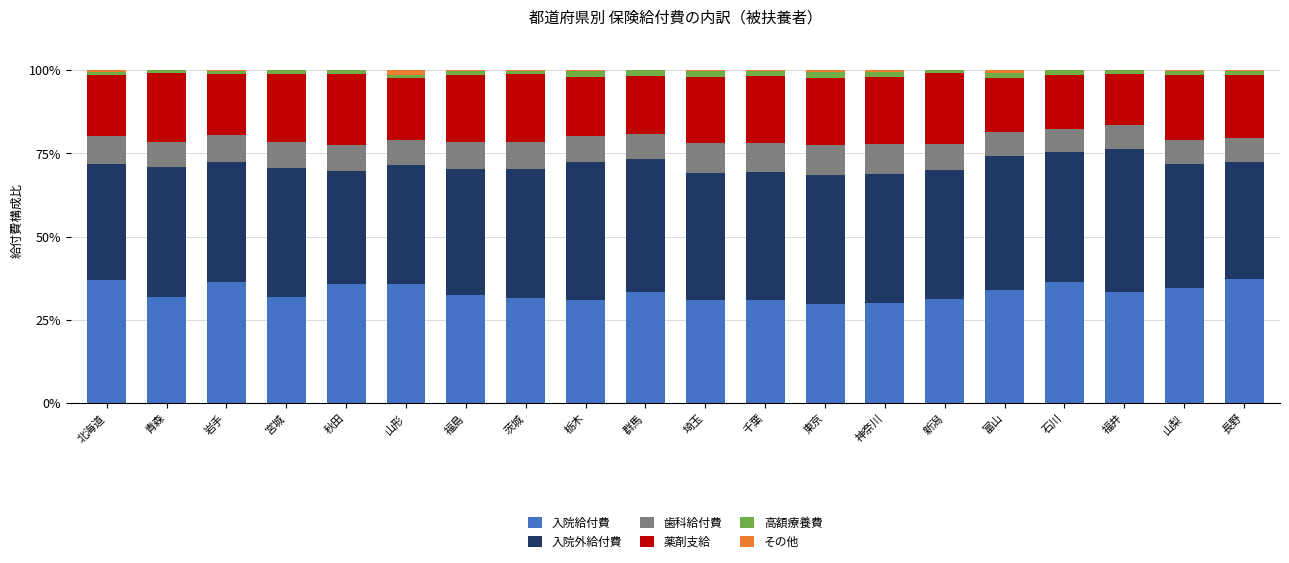

What is the highest value of the 入院給付費 series?

37.2